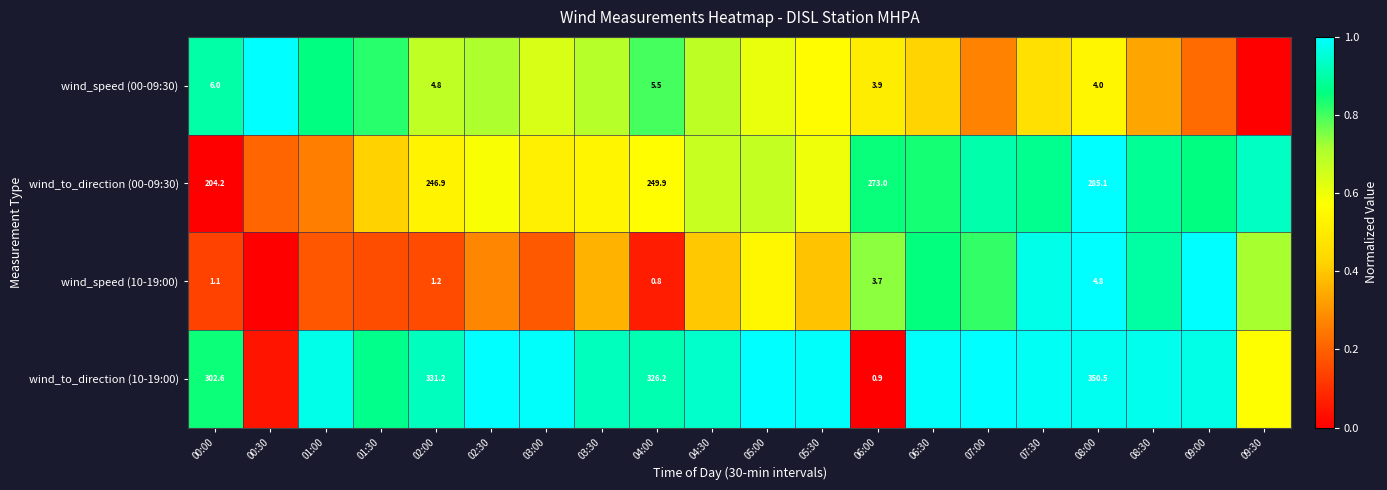

Count the number of categories in the chart.

20